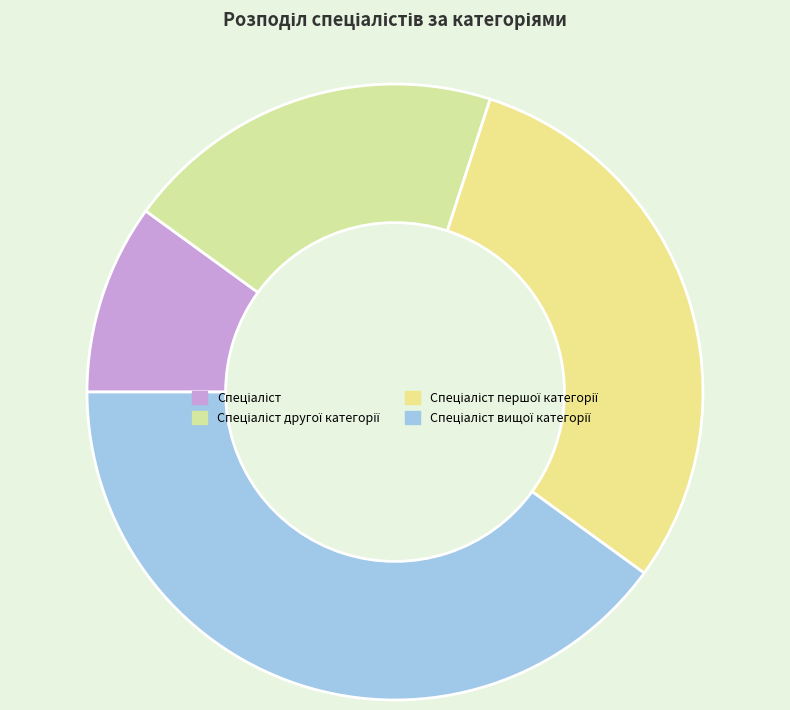

Rank the categories by value from highest to lowest.

Спеціаліст вищої категорії, Спеціаліст першої категорії, Спеціаліст другої категорії, Спеціаліст